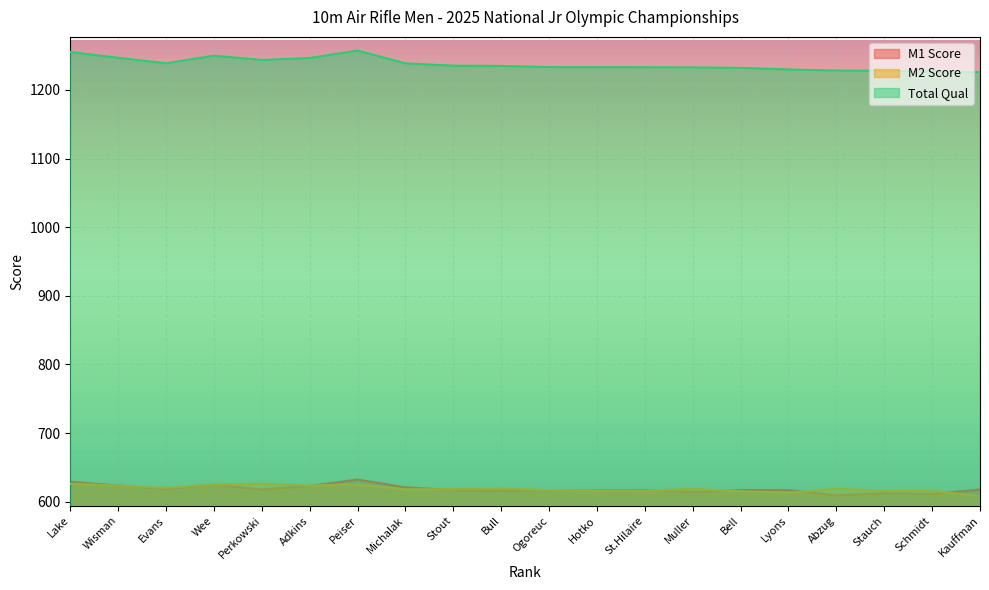

List the labels in order of Total Qual value, largest first.

Peiser, Lake, Wee, Wisman, Adkins, Perkowski, Evans, Michalak, Stout, Bull, Ogoreuc, Hotko, St.Hilaire, Muller, Bell, Lyons, Abzug, Stauch, Schmidt, Kauffman